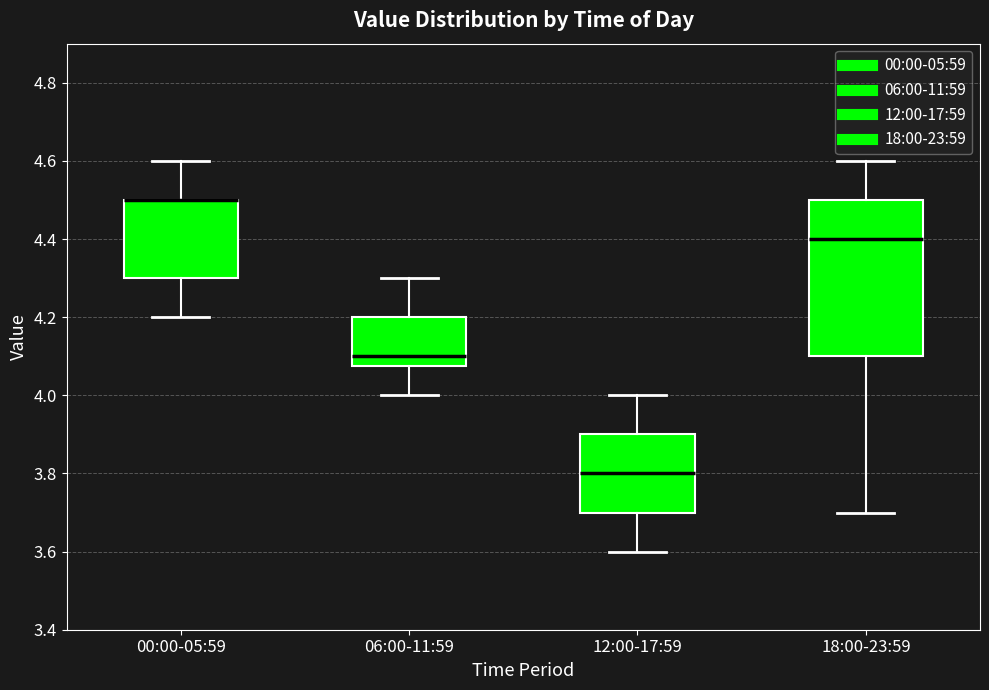

Comparing the boxes themselves (not the whiskers), which one is the tallest?

18:00-23:59